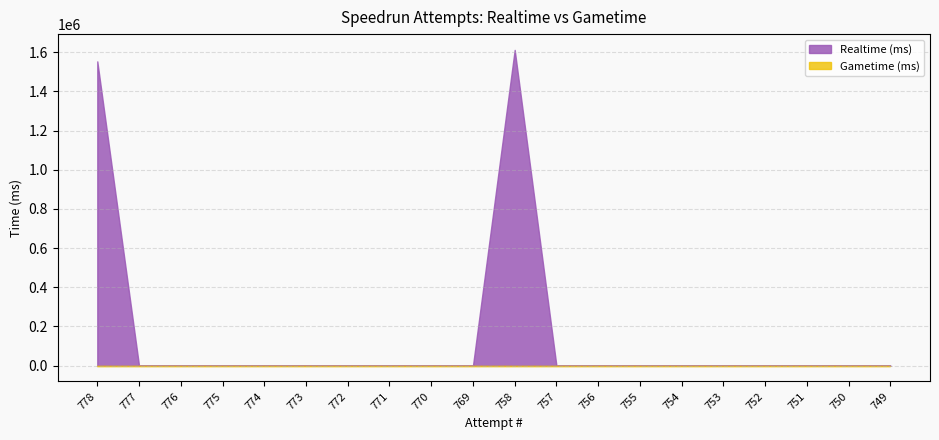

Reading left to right, what are all the values shown in this chart?

Realtime (ms): 1552901	0	0	0	0	0	0	0	0	0	1611448	0	0	0	0	0	0	0	0	0
Gametime (ms): 0	0	0	0	0	0	0	0	0	0	0	0	0	0	0	0	0	0	0	0